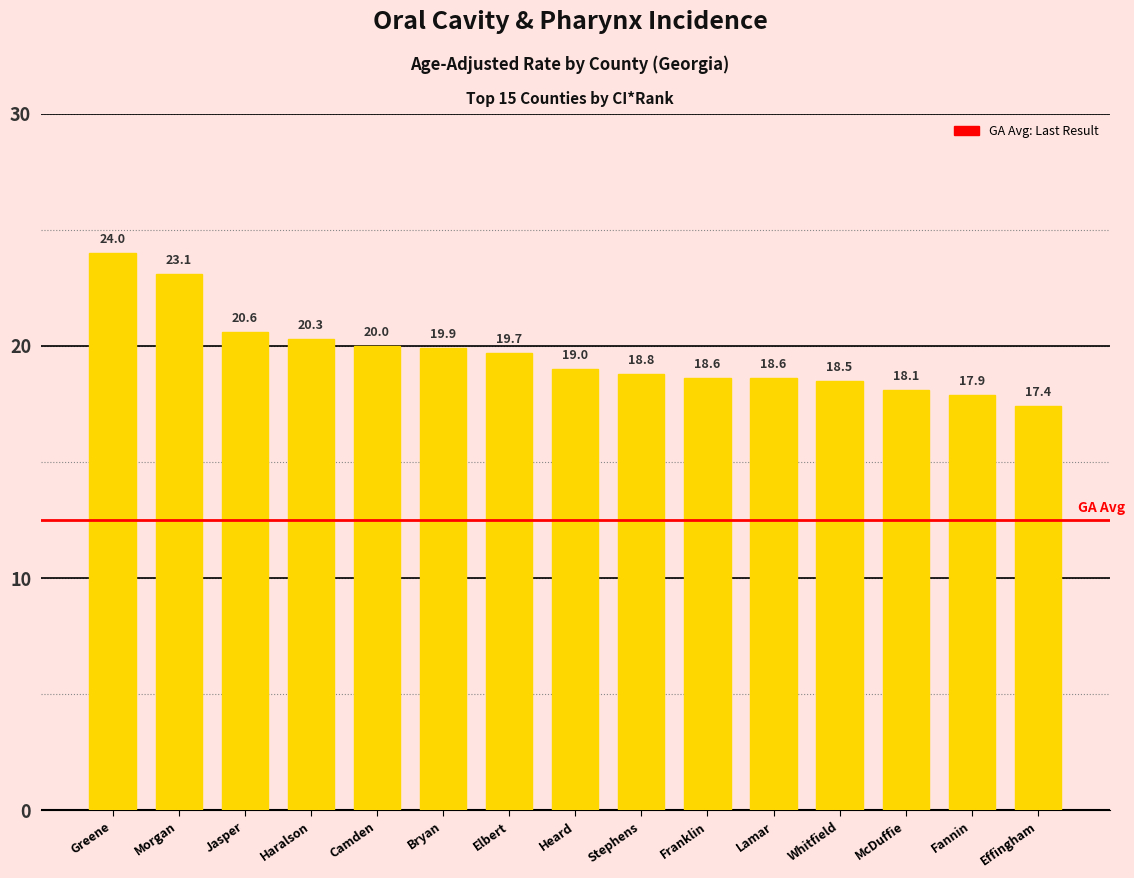

Which category has the lowest value across all series?

Effingham